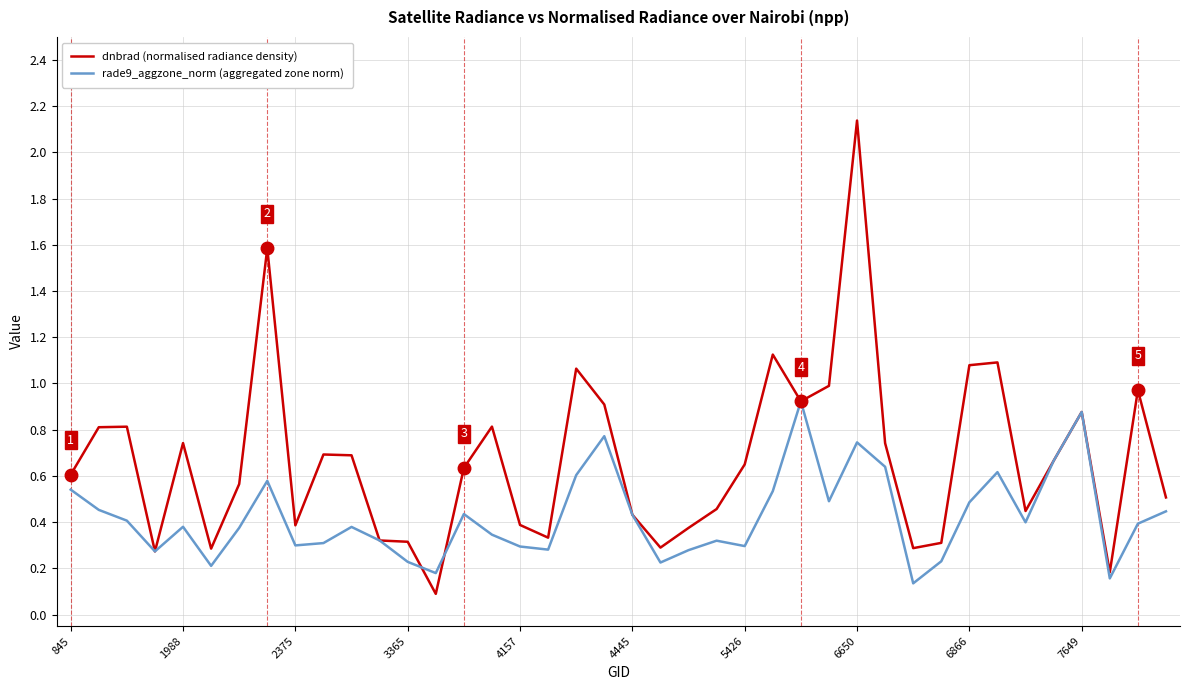

Which series has the largest total across all categories?

dnbrad (normalised radiance density)